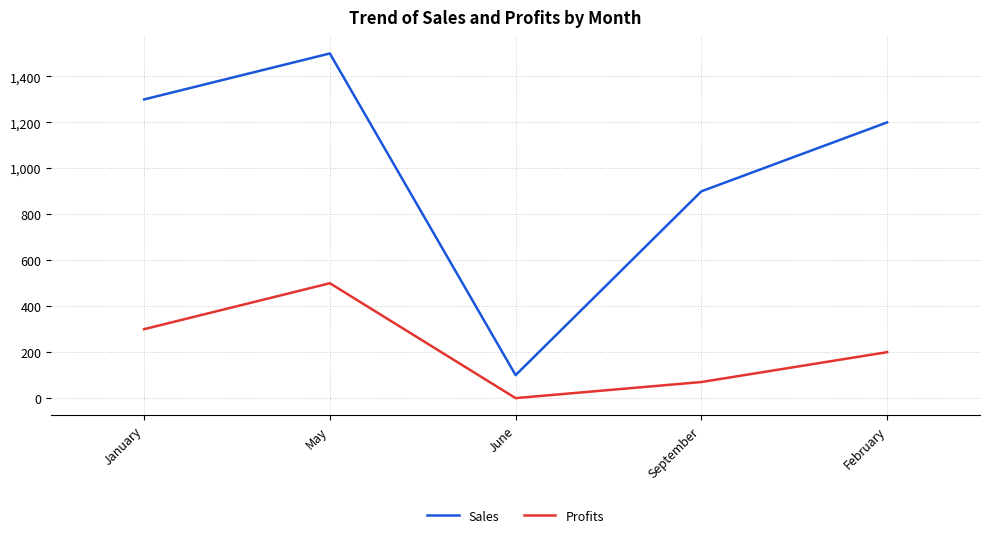

Where does the Sales series first go above 1200?

January